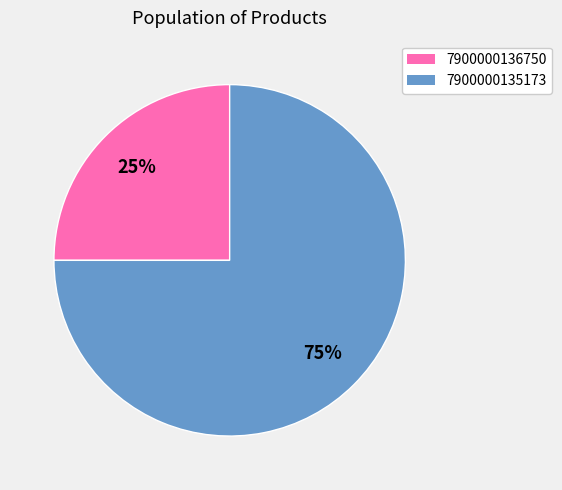

Is it true that 7900000136750 is 25% of the pie?

True